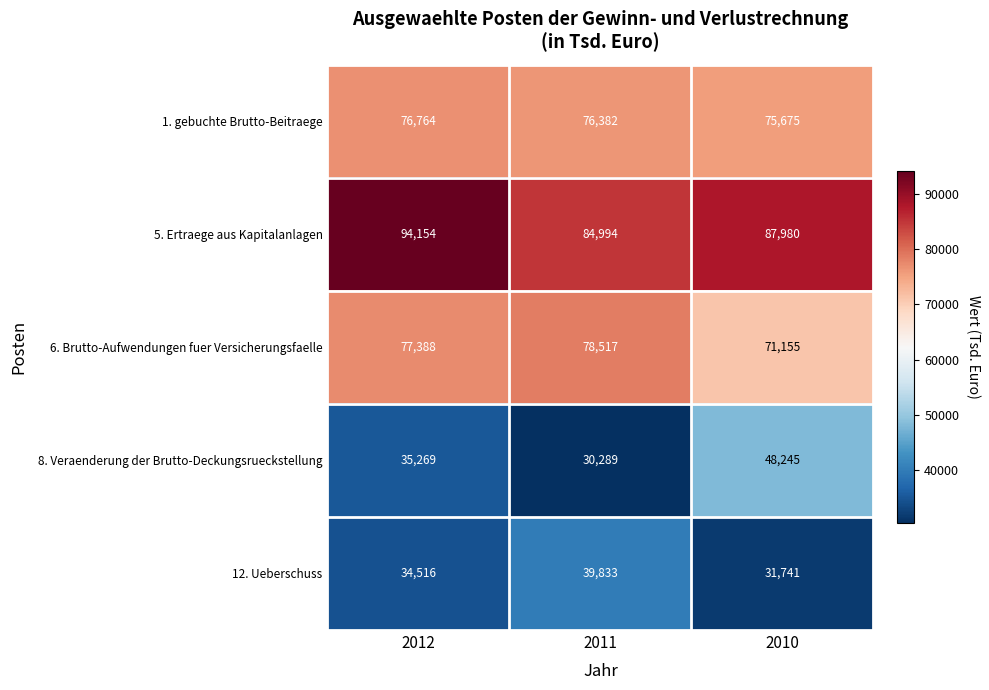

How many distinct data groups are displayed?

5